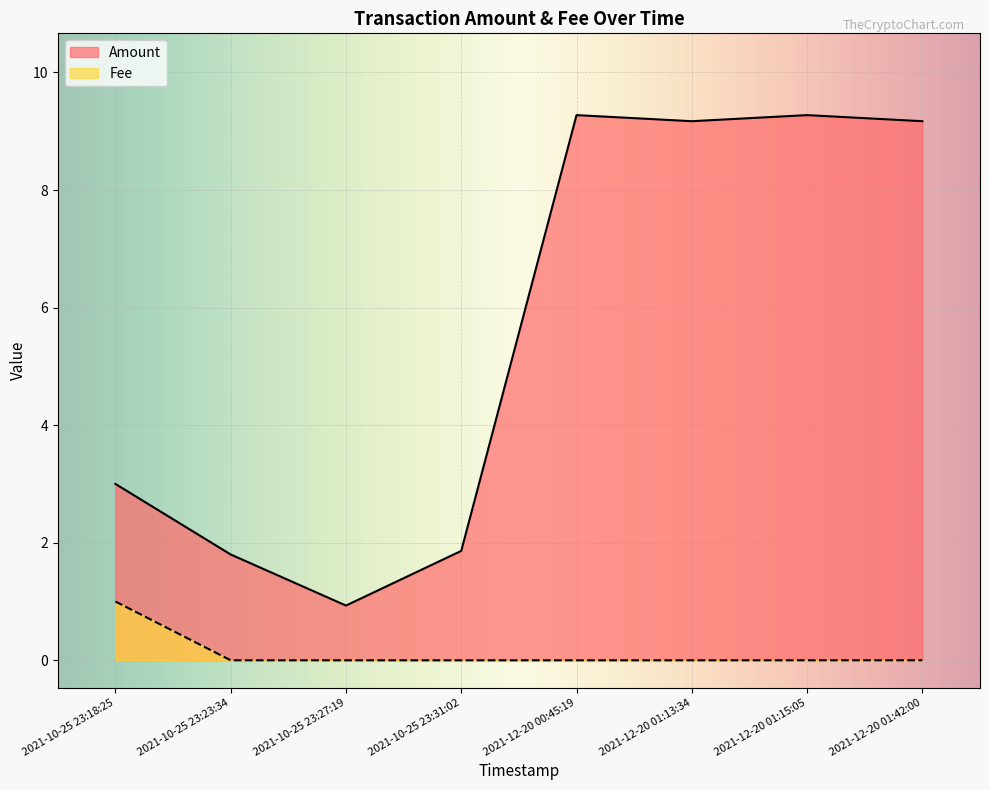

The value at 2021-10-25 23:18:25 is 2.0. True or false?

False